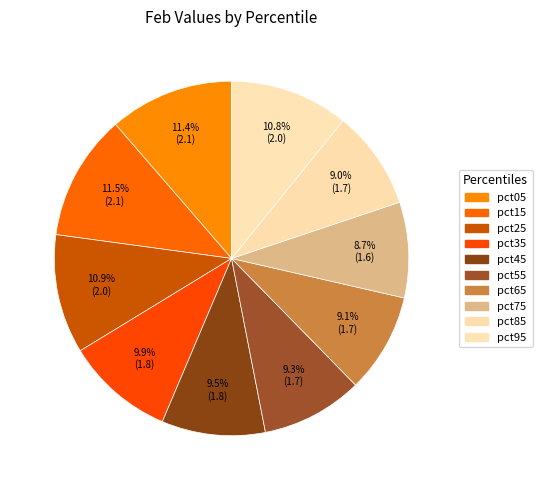

How many slices are in this pie chart?

10